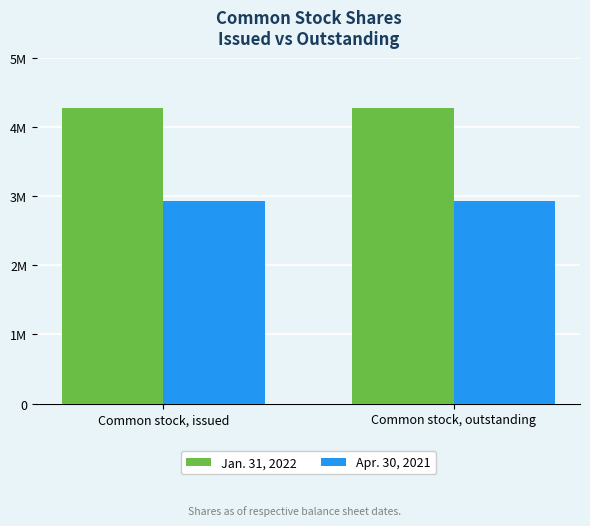

Are the bars horizontal?

No